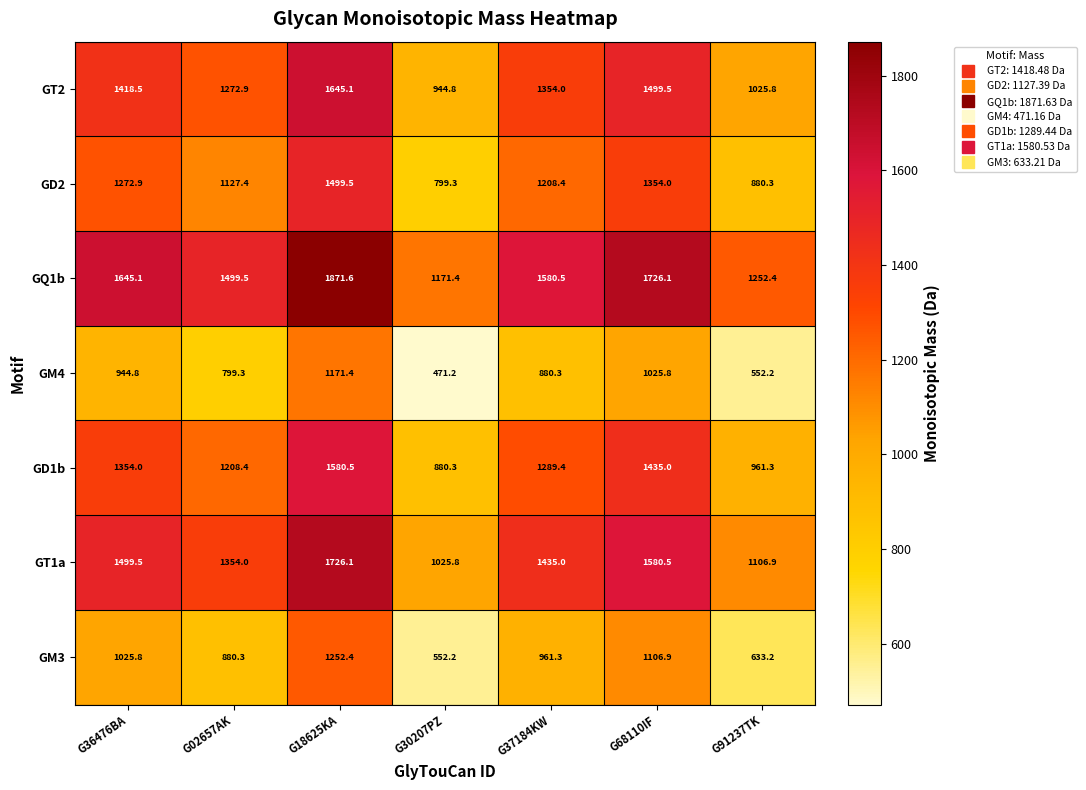

At which label does GM3 first exceed 961?

G36476BA